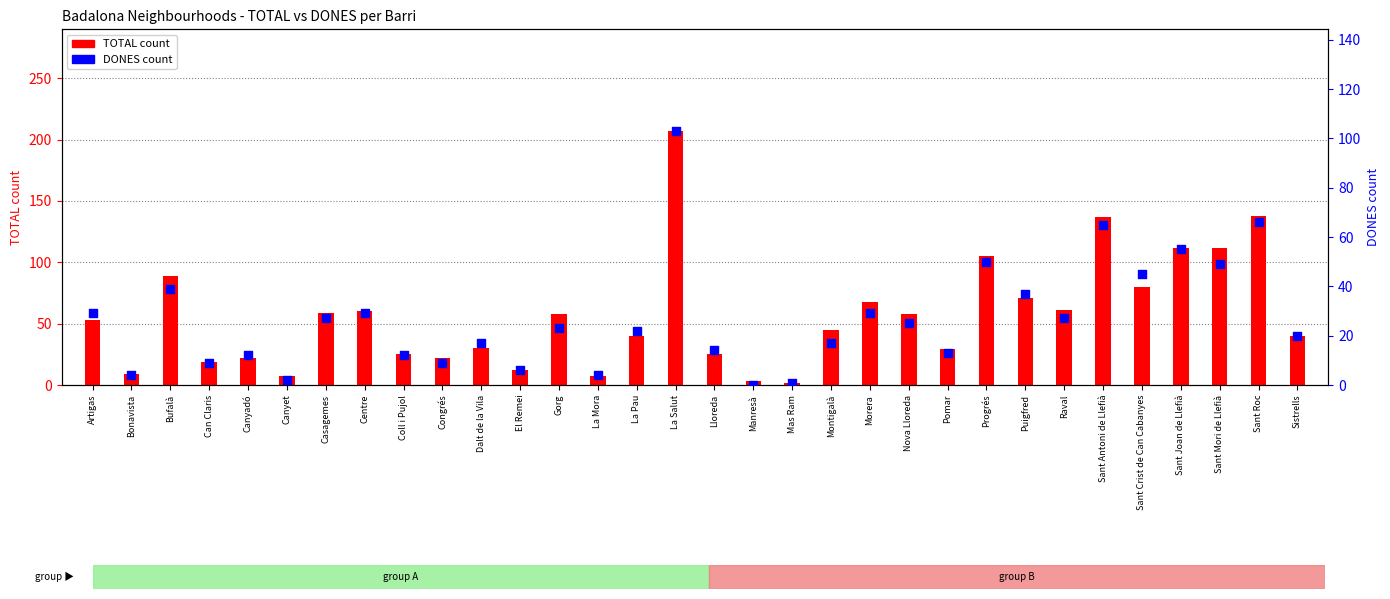

What are all the series names shown in the legend?

TOTAL, DONES